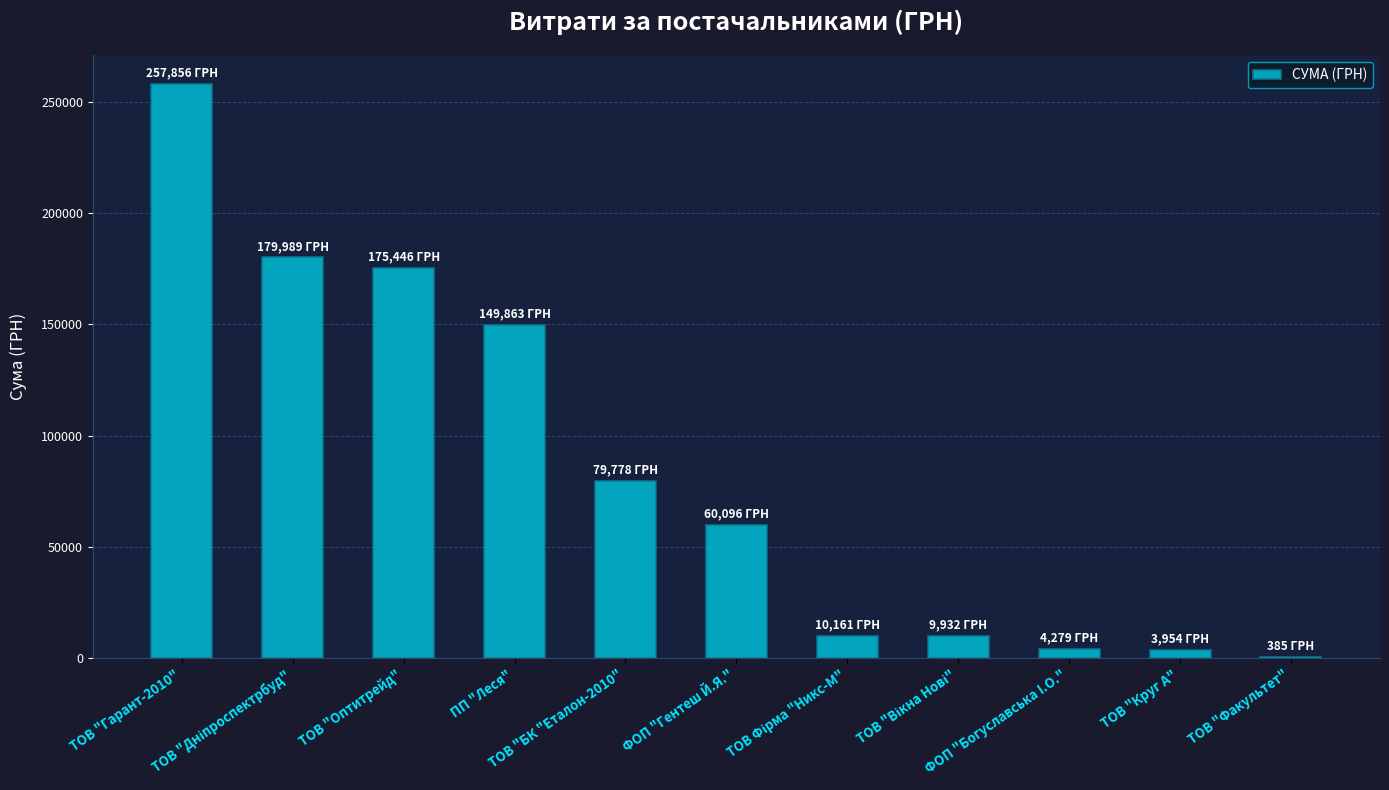

What is the greatest value displayed?

257856.4